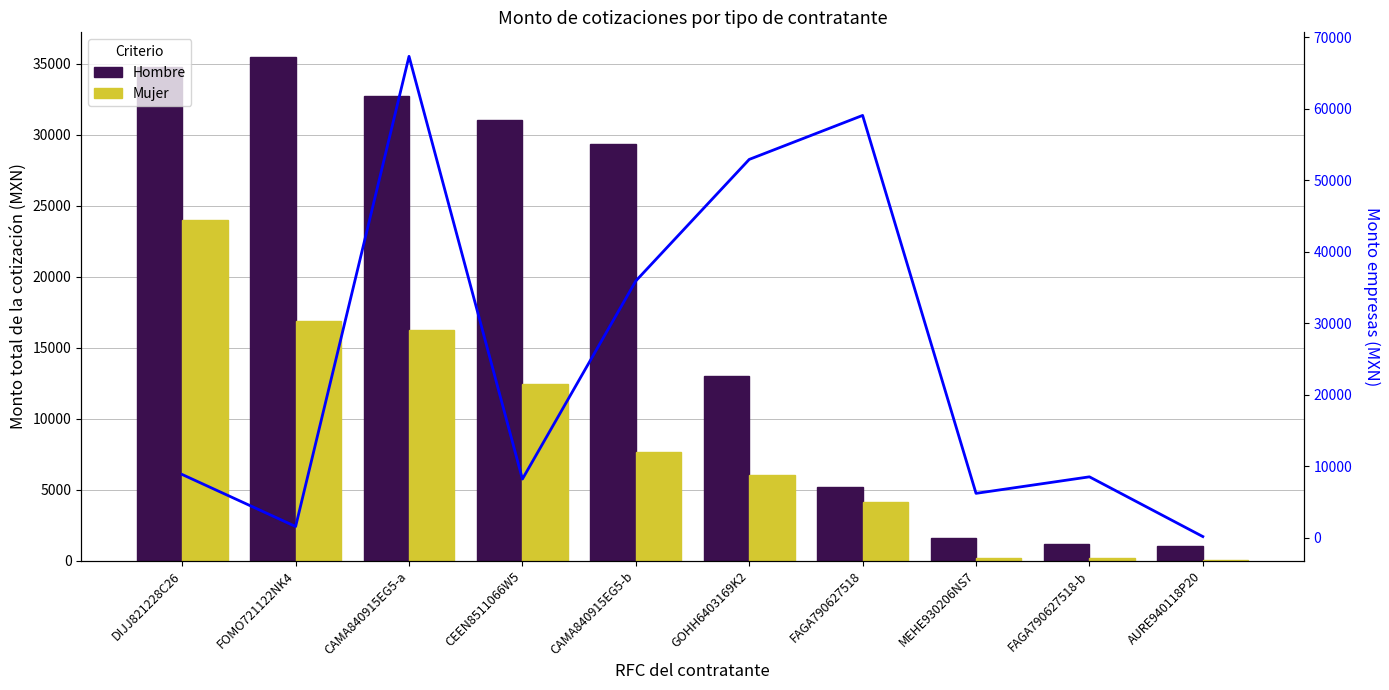

Which series has the largest total across all categories?

Empresas monto